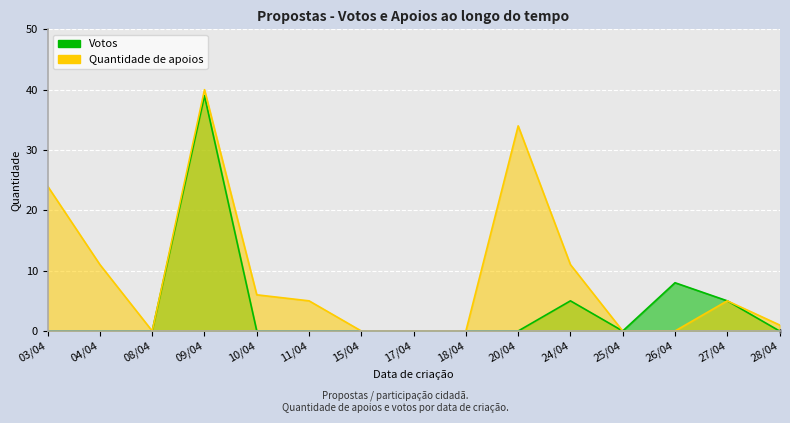

At how many categories does at least one series exceed 31?

2